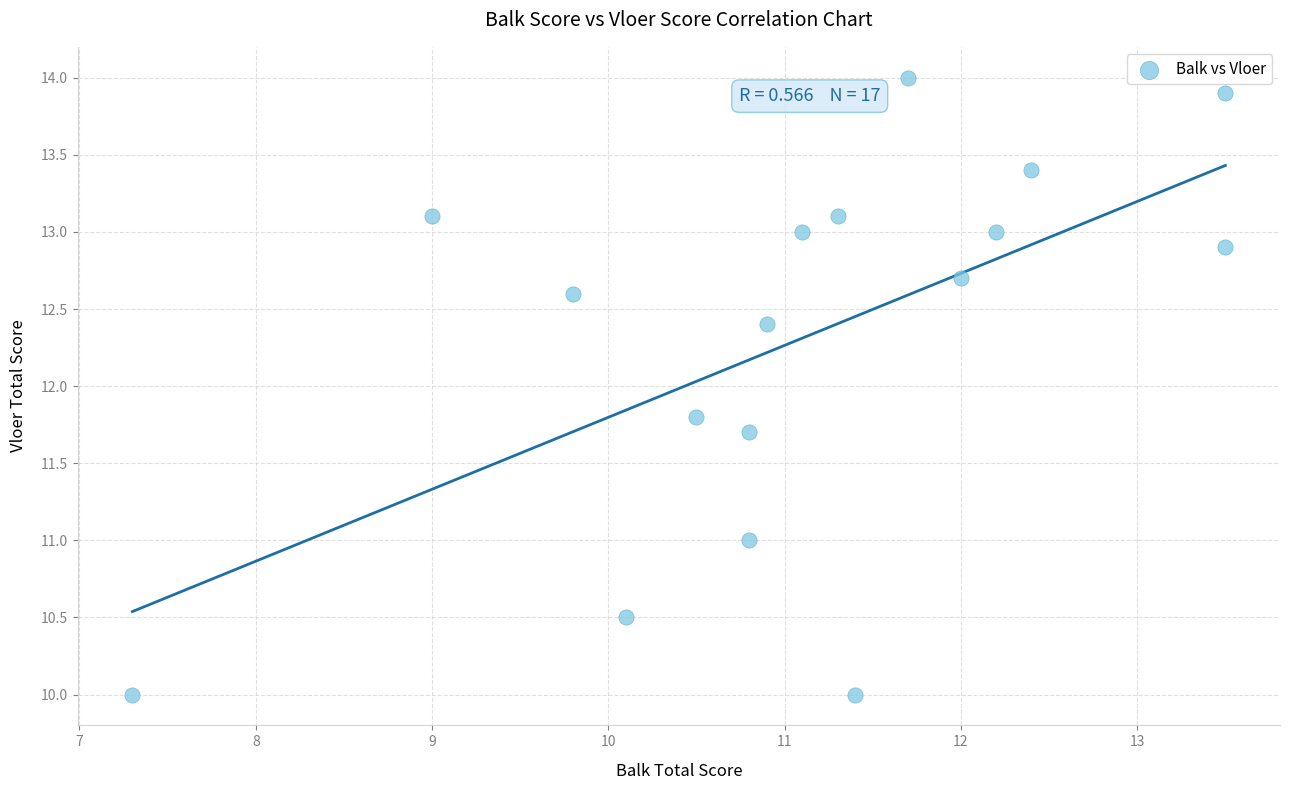

What is the range of X values (max minus min)?

6.2